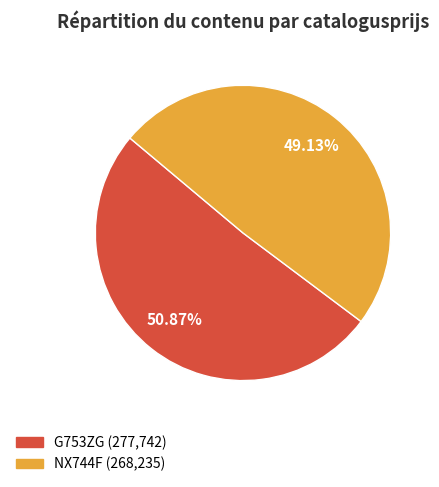

To the nearest percent, what is the combined percentage of NX744F and G753ZG?

100%